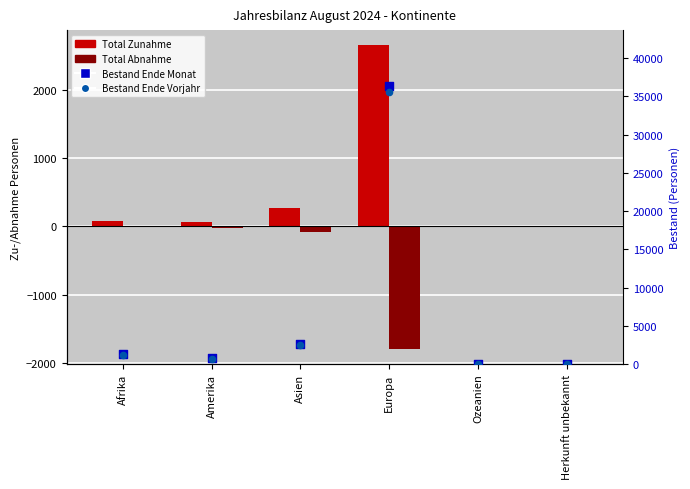

Which series contains the highest Y value?

Bestand Ende Monat